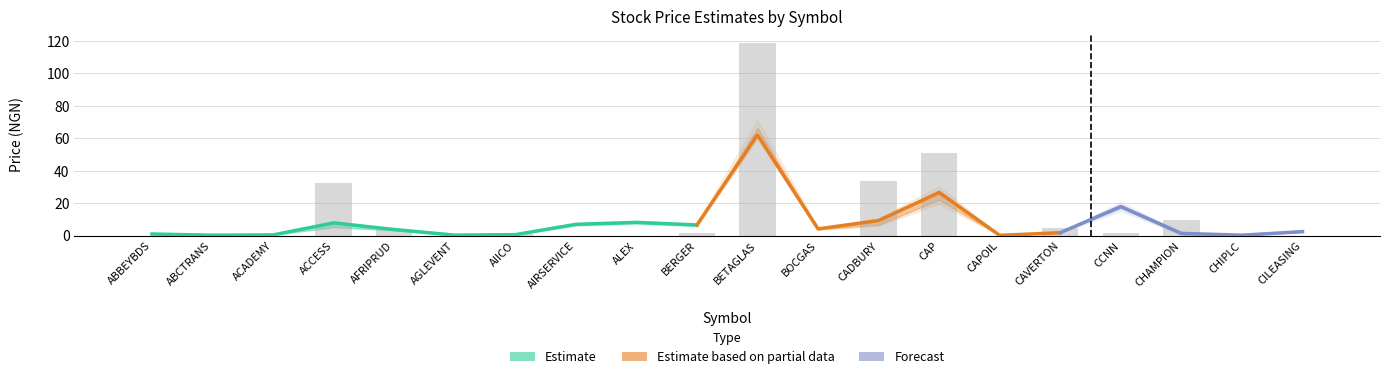

Are the bars grouped side by side (vs. stacked)?

Yes